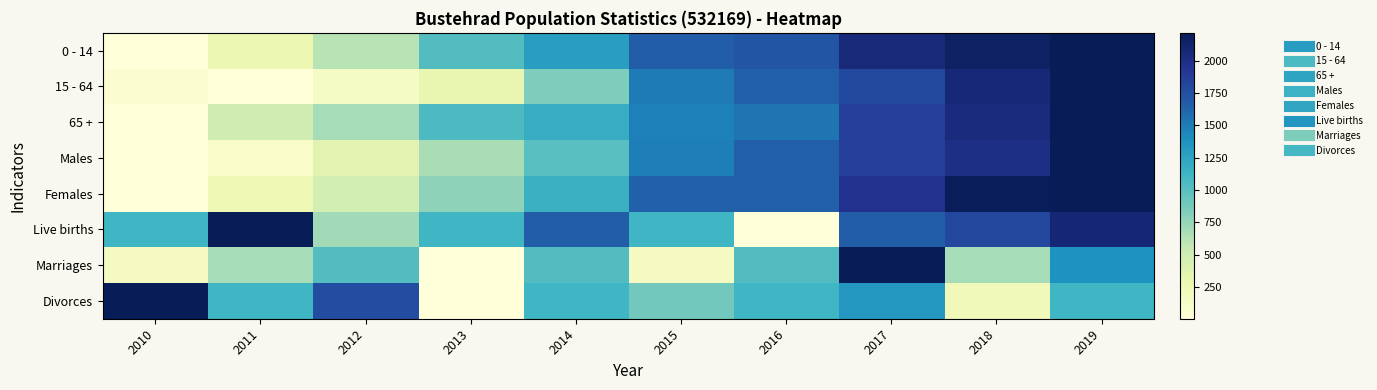

Reading left to right, extract all data points from this chart.

0 - 14: 2010=0.0	2011=0.1	2012=0.3	2013=0.5	2014=0.6	2015=0.8	2016=0.8	2017=0.9	2018=1.0	2019=1.0
15 - 64: 2010=0.0	2011=0.0	2012=0.1	2013=0.1	2014=0.4	2015=0.7	2016=0.7	2017=0.8	2018=0.9	2019=1.0
65 +: 2010=0.0	2011=0.2	2012=0.3	2013=0.5	2014=0.5	2015=0.7	2016=0.7	2017=0.8	2018=0.9	2019=1.0
Males: 2010=0.0	2011=0.1	2012=0.2	2013=0.3	2014=0.5	2015=0.7	2016=0.7	2017=0.8	2018=0.9	2019=1.0
Females: 2010=0.0	2011=0.1	2012=0.2	2013=0.4	2014=0.5	2015=0.7	2016=0.7	2017=0.9	2018=1.0	2019=1.0
Live births: 2010=0.5	2011=1.0	2012=0.3	2013=0.5	2014=0.8	2015=0.5	2016=0.0	2017=0.8	2018=0.8	2019=0.9
Marriages: 2010=0.1	2011=0.3	2012=0.5	2013=0.0	2014=0.5	2015=0.1	2016=0.5	2017=1.0	2018=0.3	2019=0.6
Divorces: 2010=1.0	2011=0.5	2012=0.8	2013=0.0	2014=0.5	2015=0.4	2016=0.5	2017=0.6	2018=0.1	2019=0.5